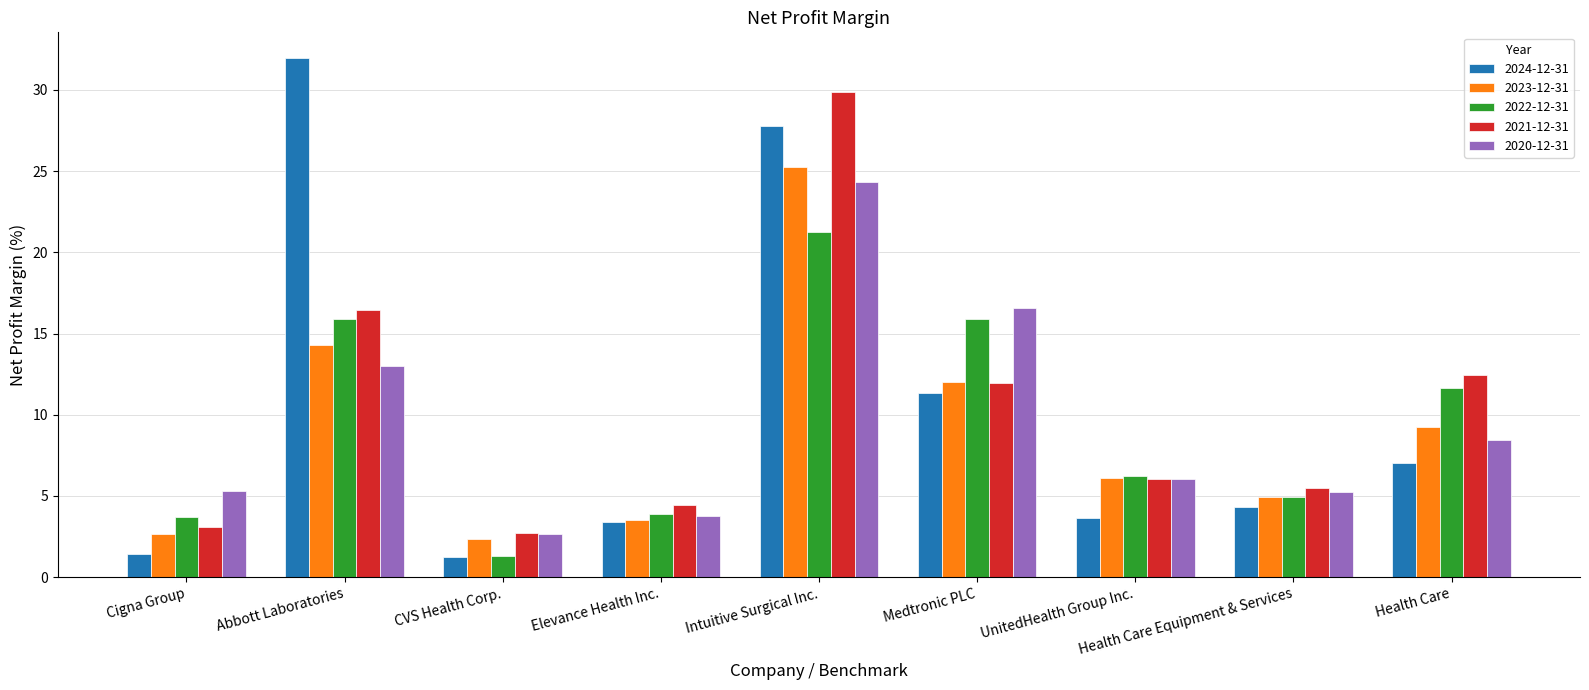

At which category is the sum across all series the highest?

Intuitive Surgical Inc.